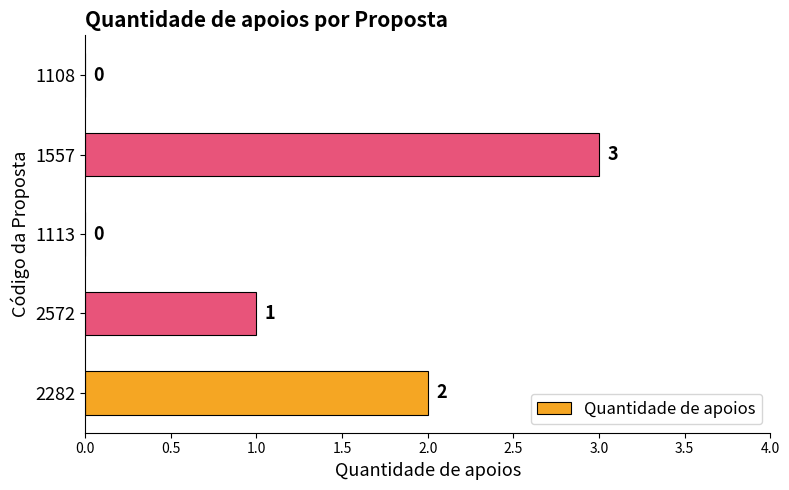

Is it true that the value at 2572 is 1?

True